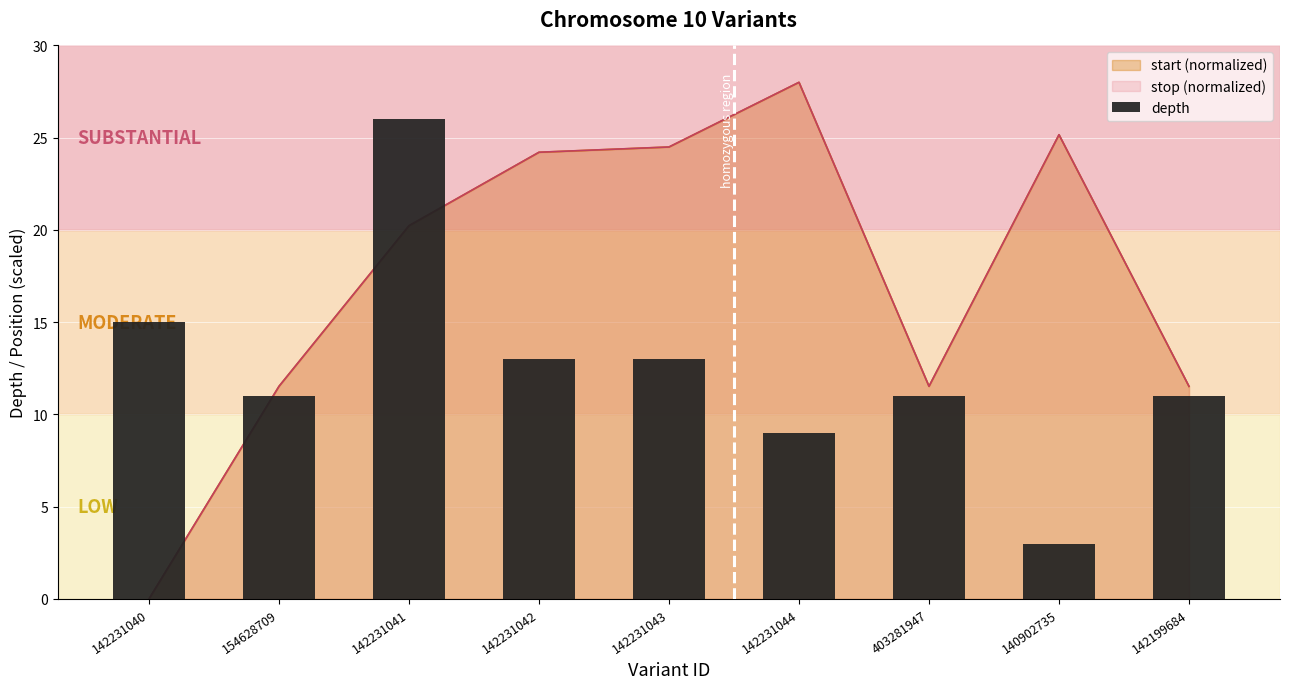

List the labels in order of value, largest first.

142231041, 142231040, 142231042, 142231043, 154628709, 403281947, 142199684, 142231044, 140902735